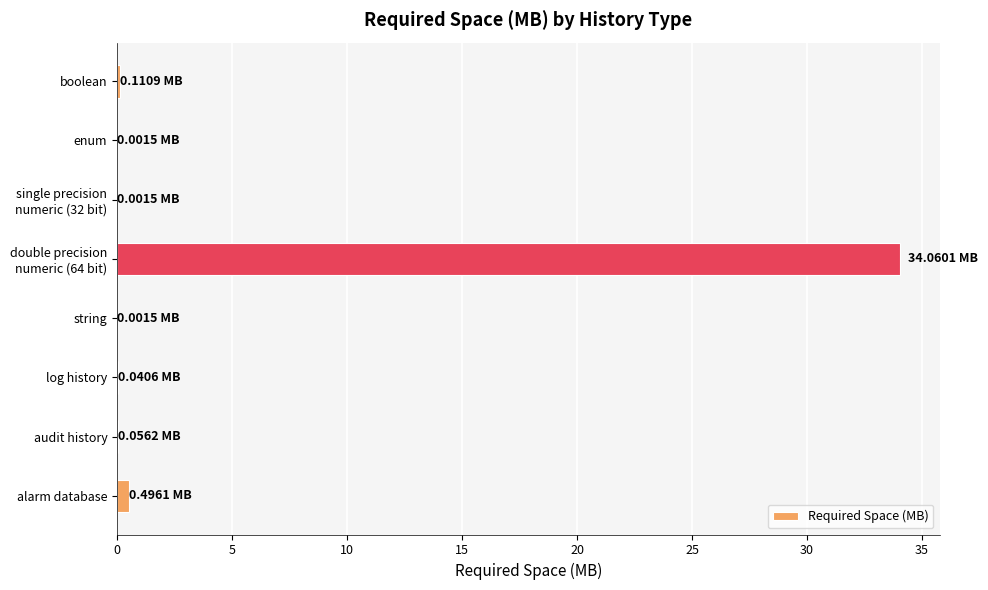

What is the sum of all values?

34.8